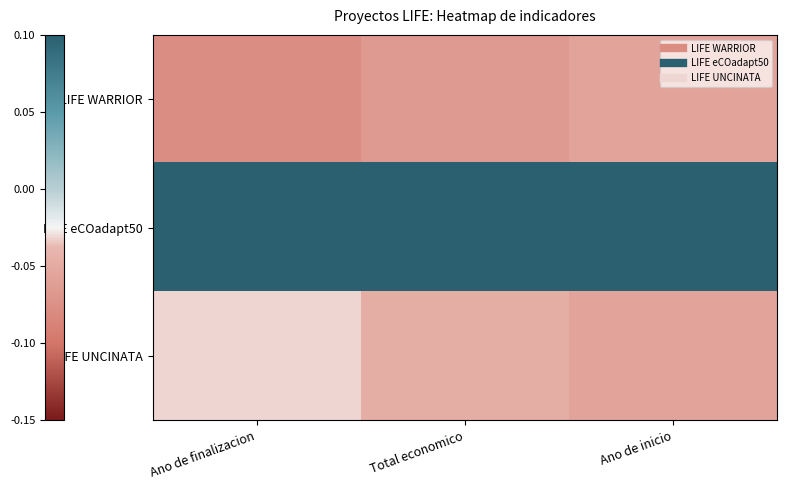

Rank the series by their maximum value, from lowest to highest.

LIFE WARRIOR, LIFE UNCINATA, LIFE eCOadapt50